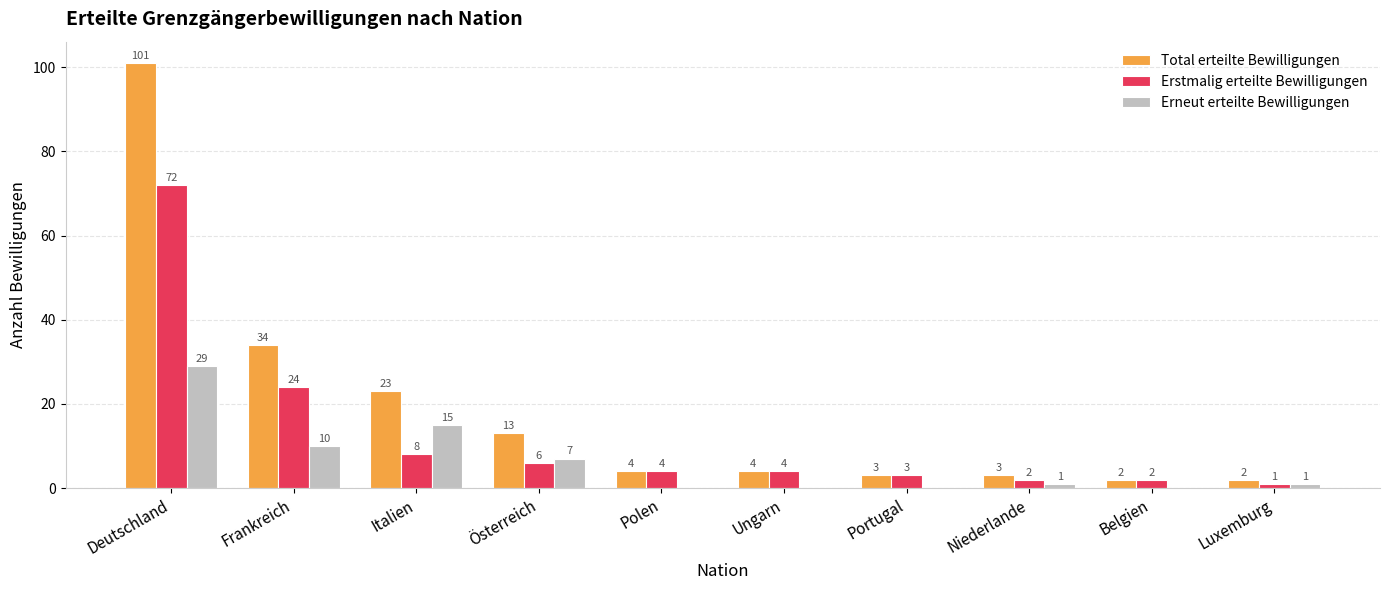

How many groups of bars are there?

10